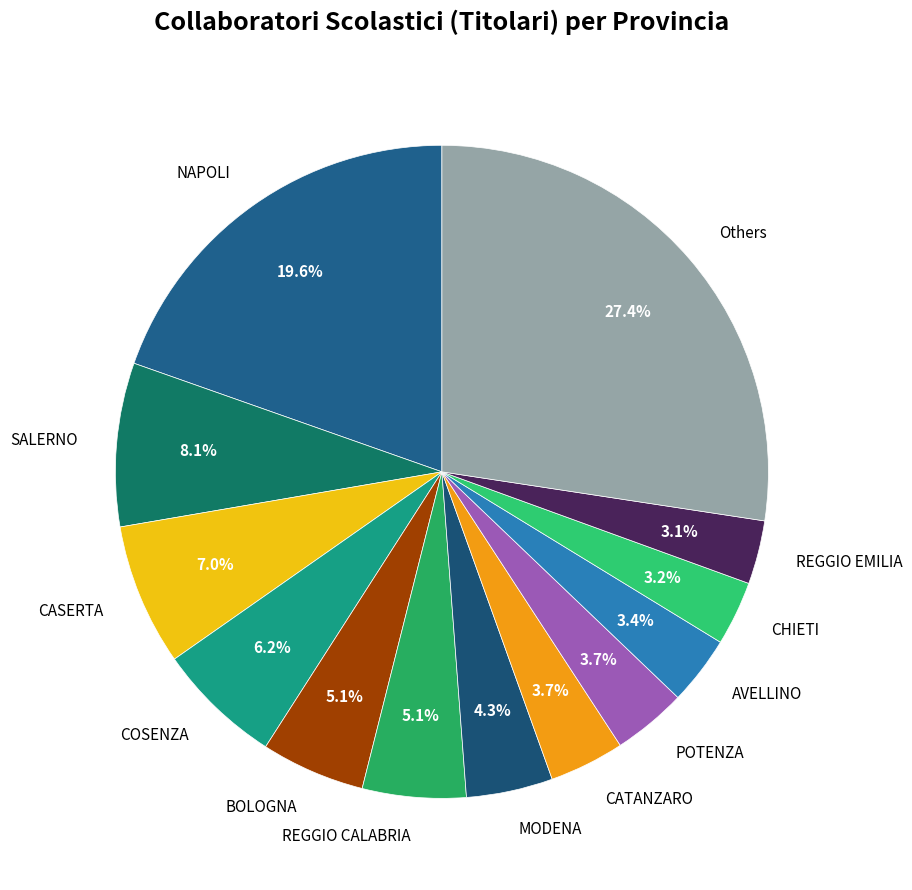

To the nearest percent, what portion does CATANZARO represent?

4%